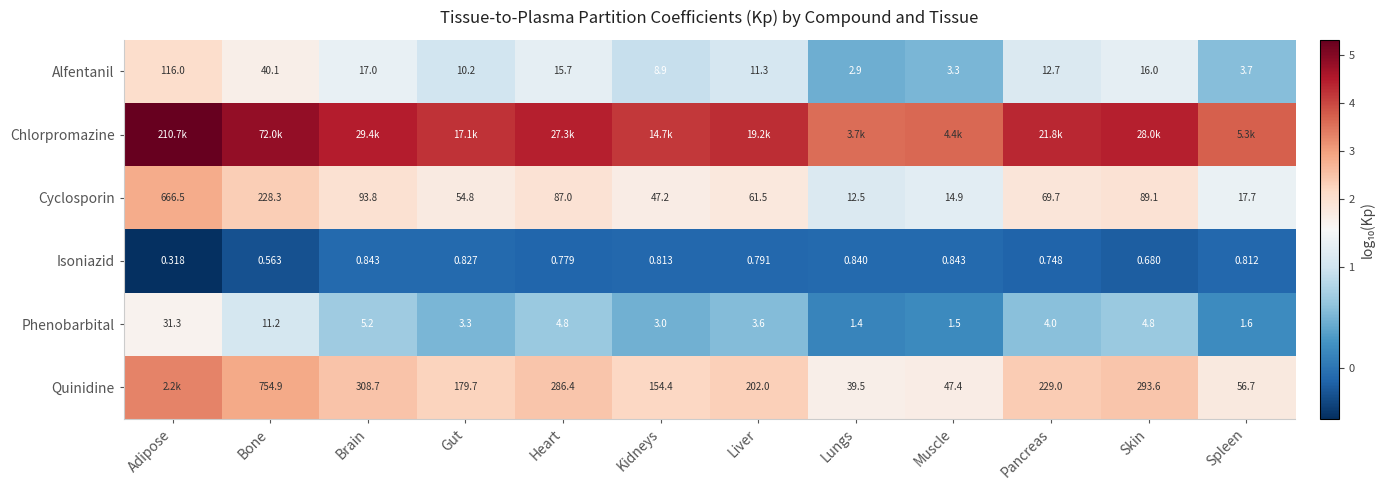

Count the number of categories in the chart.

12